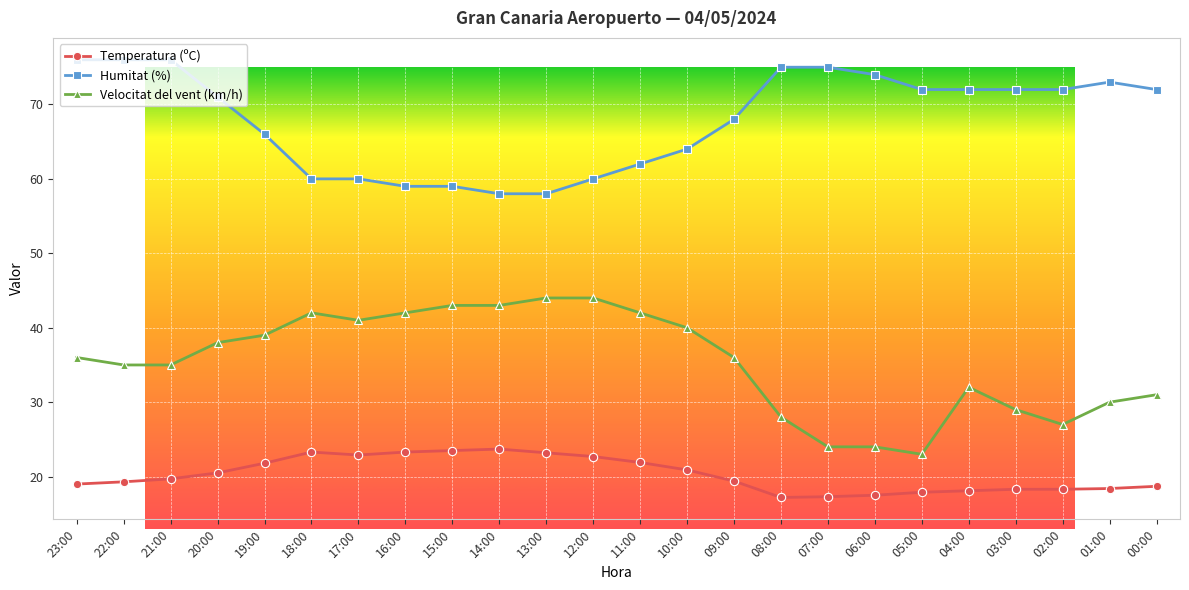

Where is Humitat (%) nearest to the value 67?

19:00